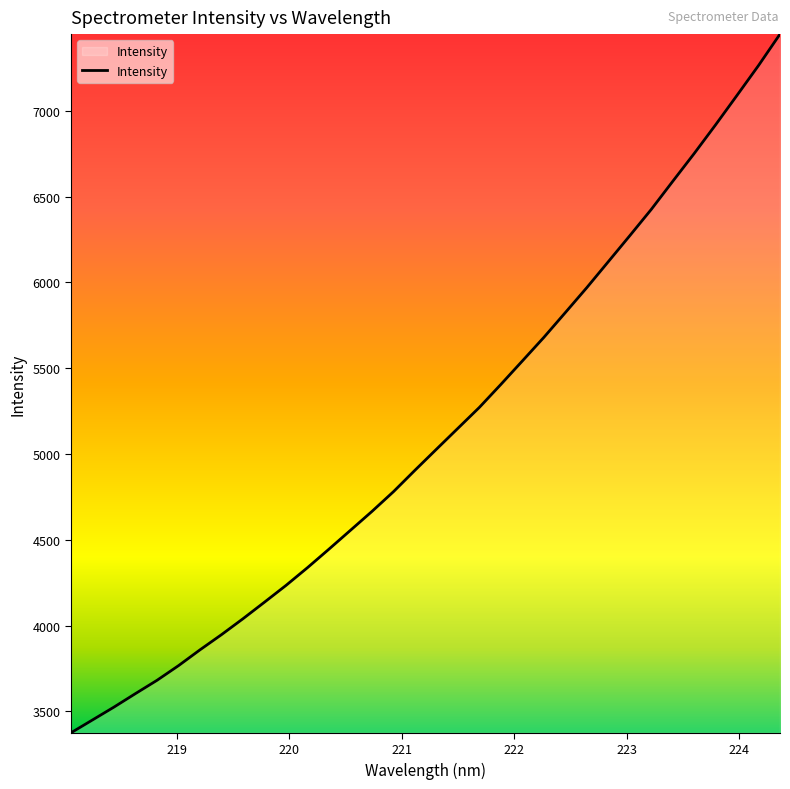

What is the maximum value shown in the chart?

7446.7